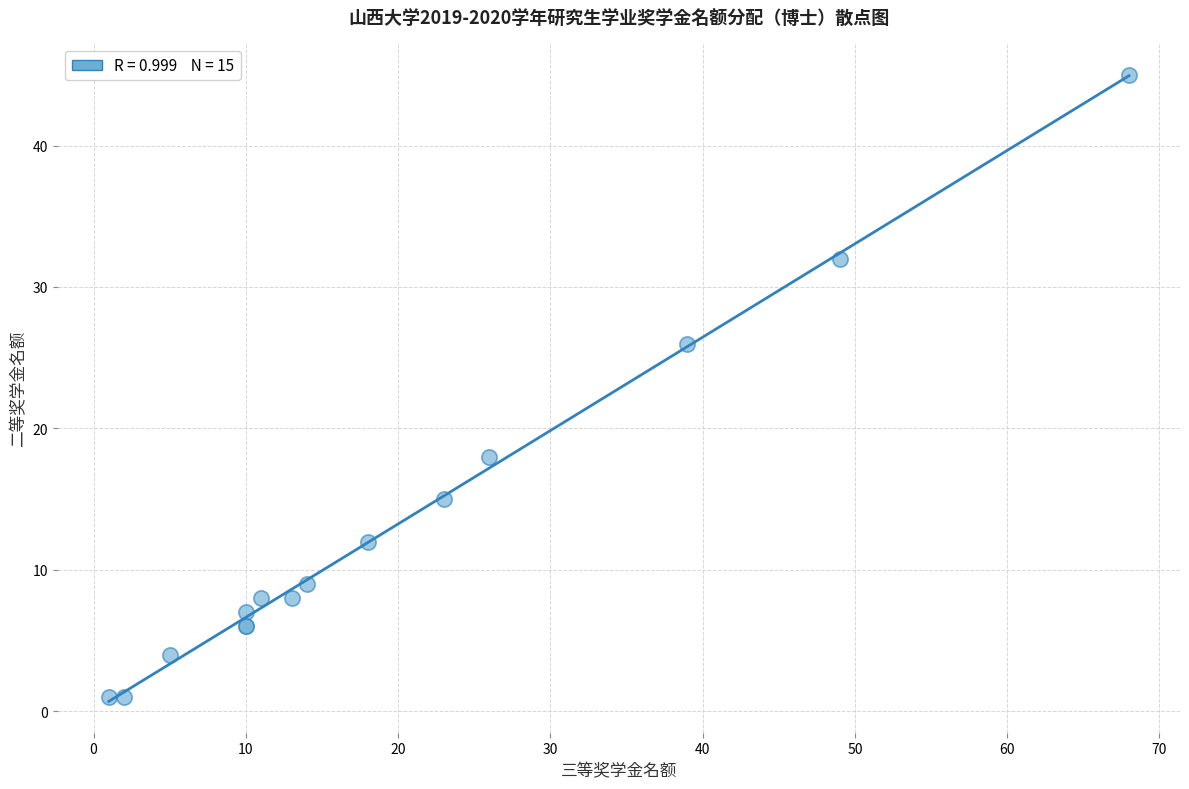

What Y value in the scatter plot is closest to 23?

26